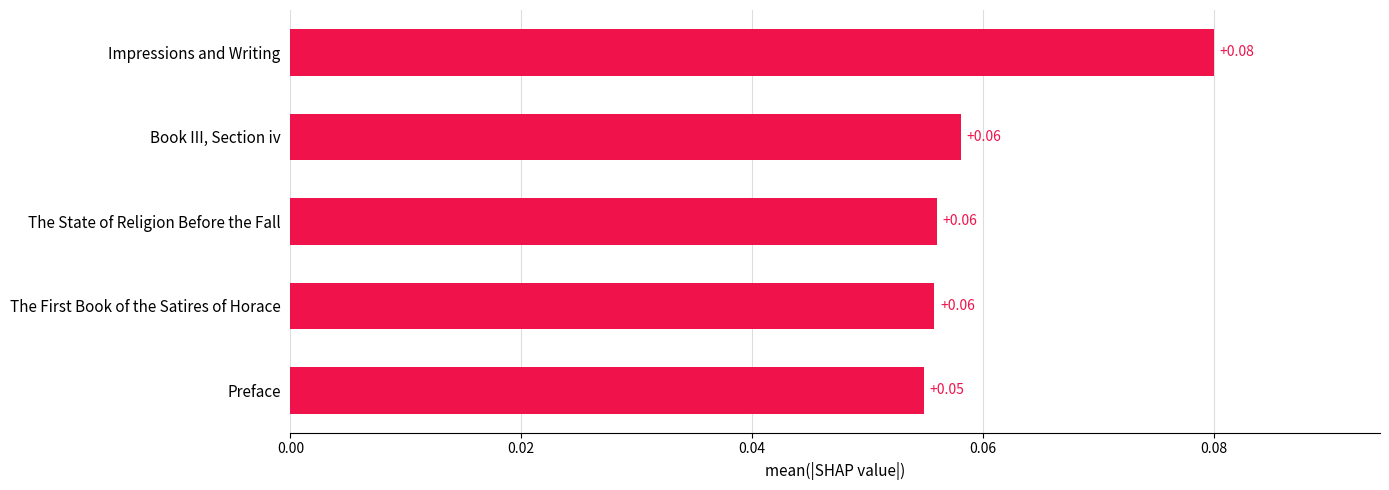

At which label is the value closest to 0?

Preface